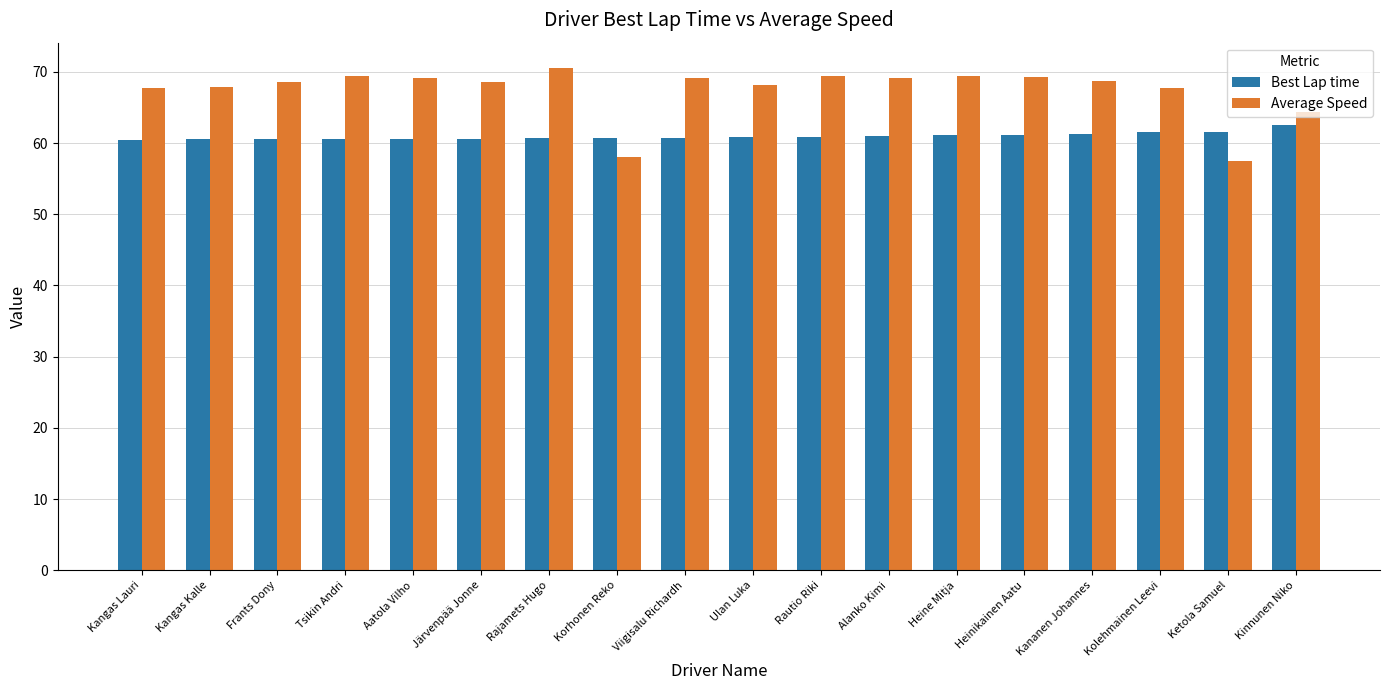

What is the minimum value for Best Lap time?

60.4